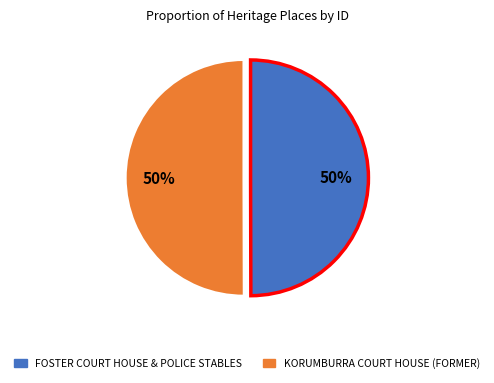

What percentage is the FOSTER COURT HOUSE & POLICE STABLES slice, to the nearest percent?

50%